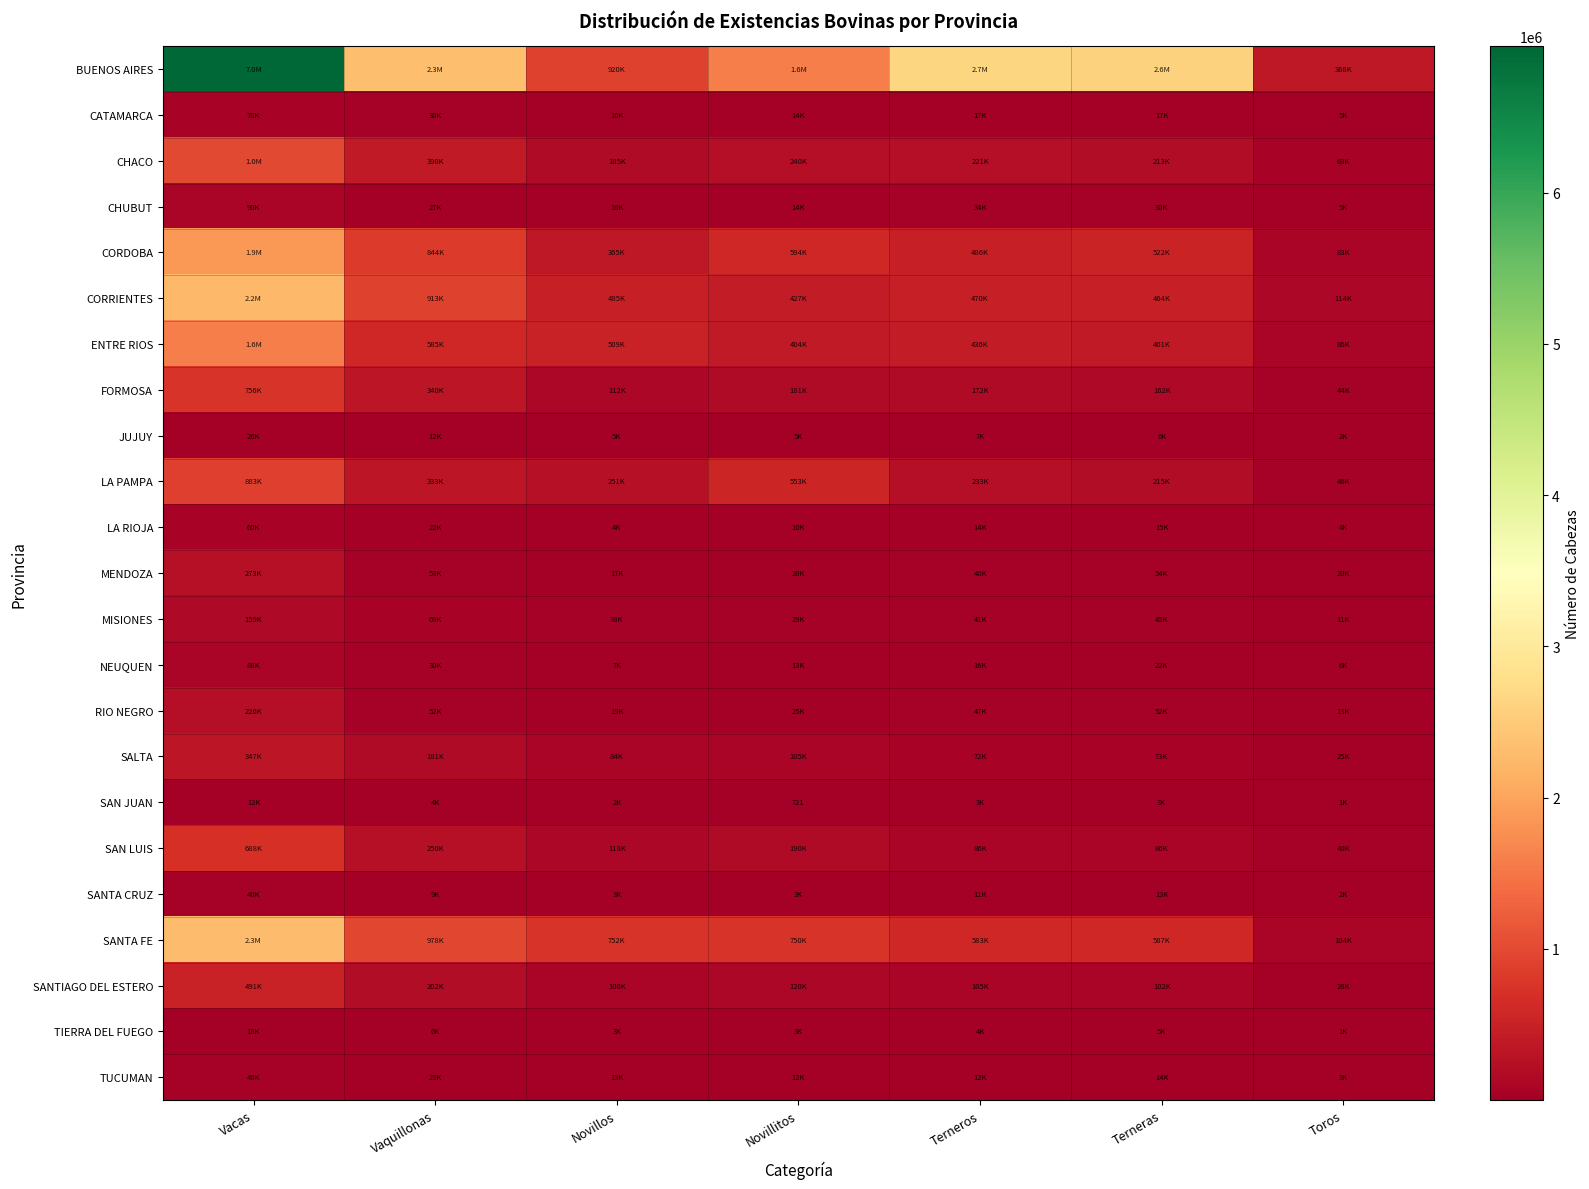

List the series in order of their peak value, highest first.

BUENOS AIRES, SANTA FE, CORRIENTES, CORDOBA, ENTRE RIOS, CHACO, LA PAMPA, FORMOSA, SAN LUIS, SANTIAGO DEL ESTERO, SALTA, MENDOZA, RIO NEGRO, MISIONES, CHUBUT, NEUQUEN, CATAMARCA, LA RIOJA, TUCUMAN, SANTA CRUZ, JUJUY, TIERRA DEL FUEGO, SAN JUAN